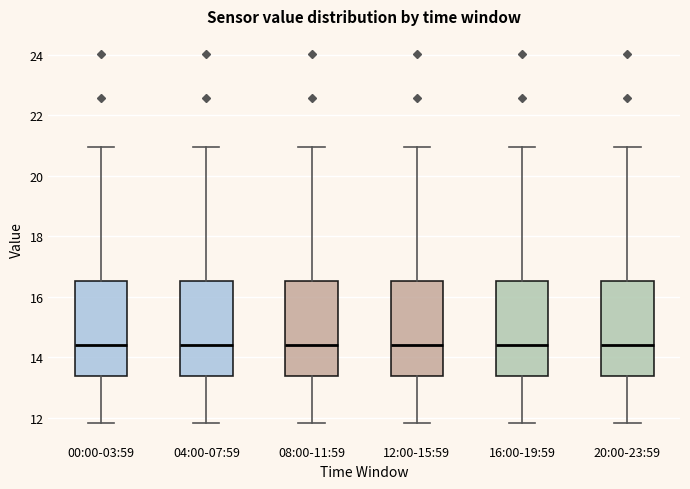

Reading left to right, transcribe this box plot: for each box, give where its median line is, the range the box spans, and where its two whiskers end, as read against the y-axis. The values are not printed on the chart, so give them approximately, as read against the axis.

00:00-03:59: median 14.4, box 13.4 to 16.6, whiskers 11.8 to 21.0
04:00-07:59: median 14.4, box 13.4 to 16.6, whiskers 11.8 to 21.0
08:00-11:59: median 14.4, box 13.4 to 16.6, whiskers 11.8 to 21.0
12:00-15:59: median 14.4, box 13.4 to 16.6, whiskers 11.8 to 21.0
16:00-19:59: median 14.4, box 13.4 to 16.6, whiskers 11.8 to 21.0
20:00-23:59: median 14.4, box 13.4 to 16.6, whiskers 11.8 to 21.0